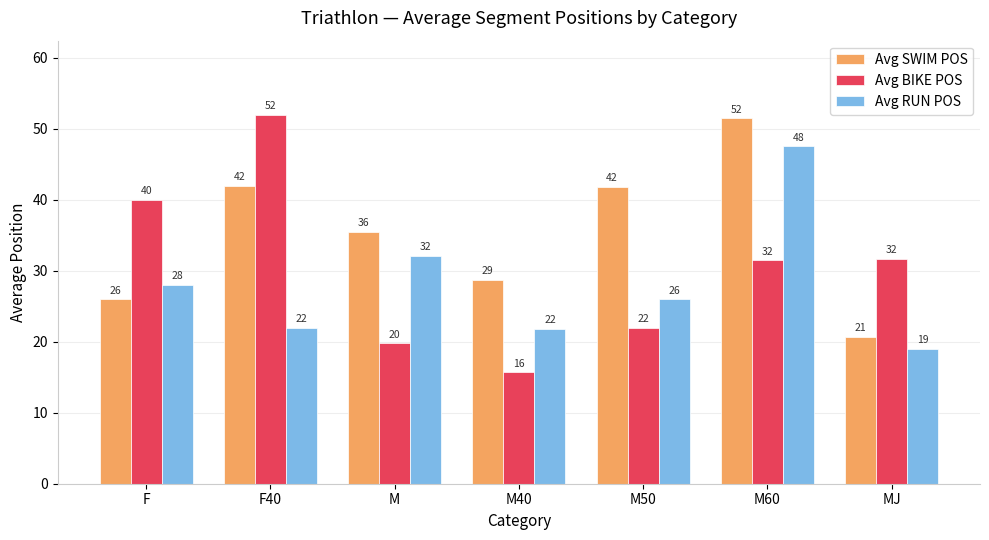

Which category has the lowest value across all series?

M40